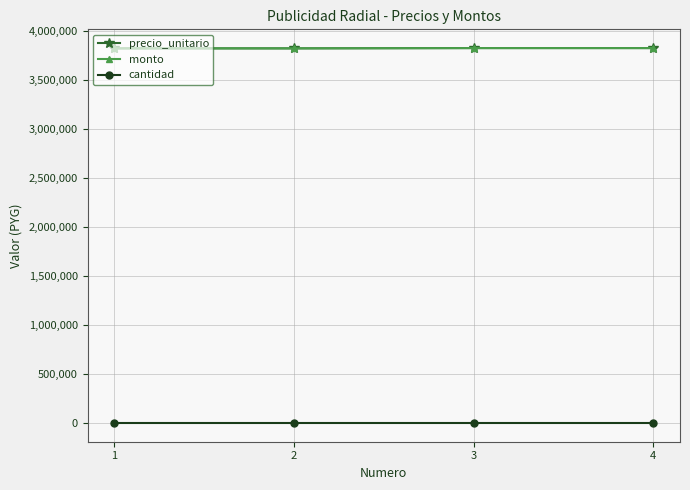

At which category is the sum across all series the highest?

3